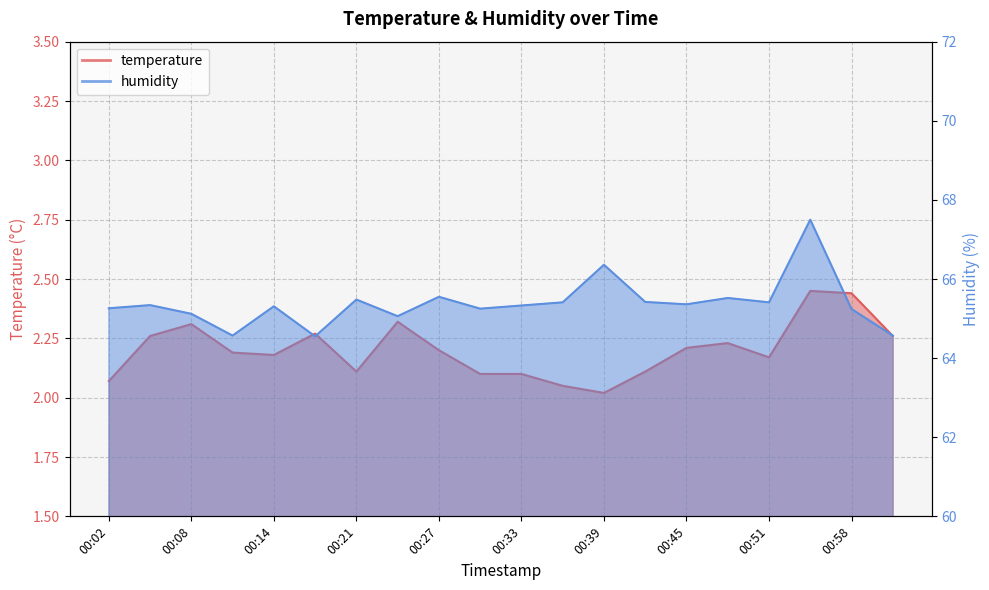

What is the label of the 3rd point from the left?

00:08